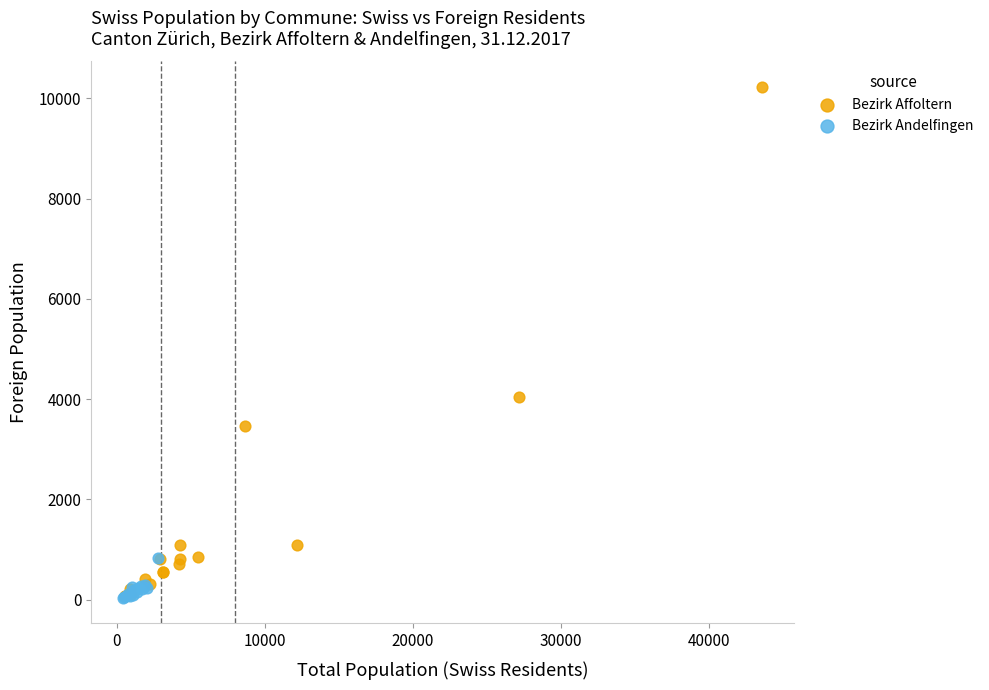

Which series has the largest Y range (max minus min)?

Bezirk Affoltern